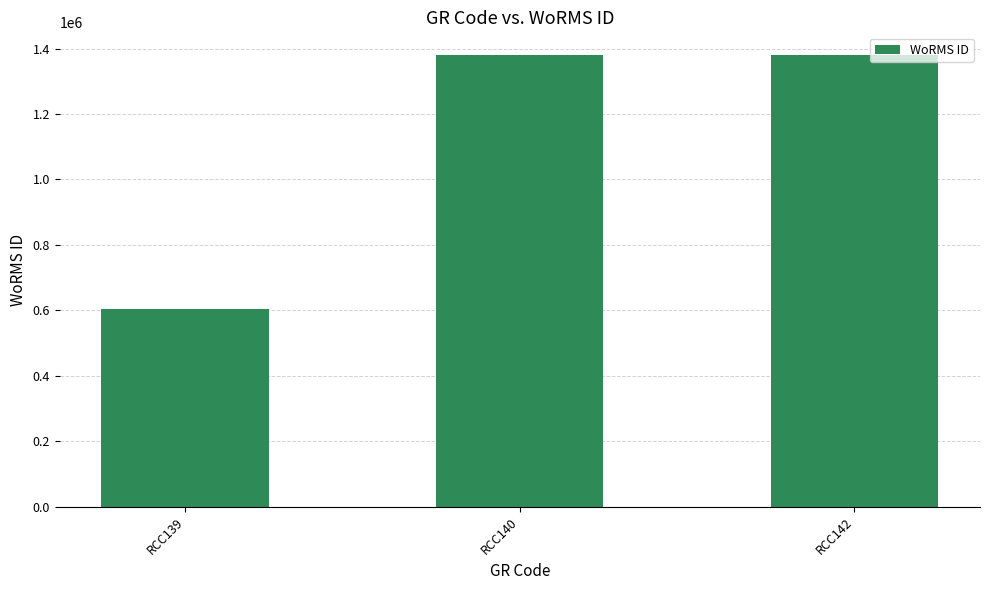

Reading left to right, list all the values displayed in this chart.

603429	1380402	1380402